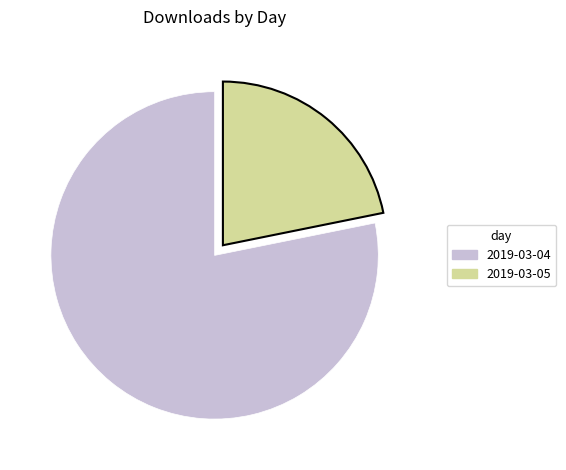

Which category has the smallest portion of the pie?

2019-03-05